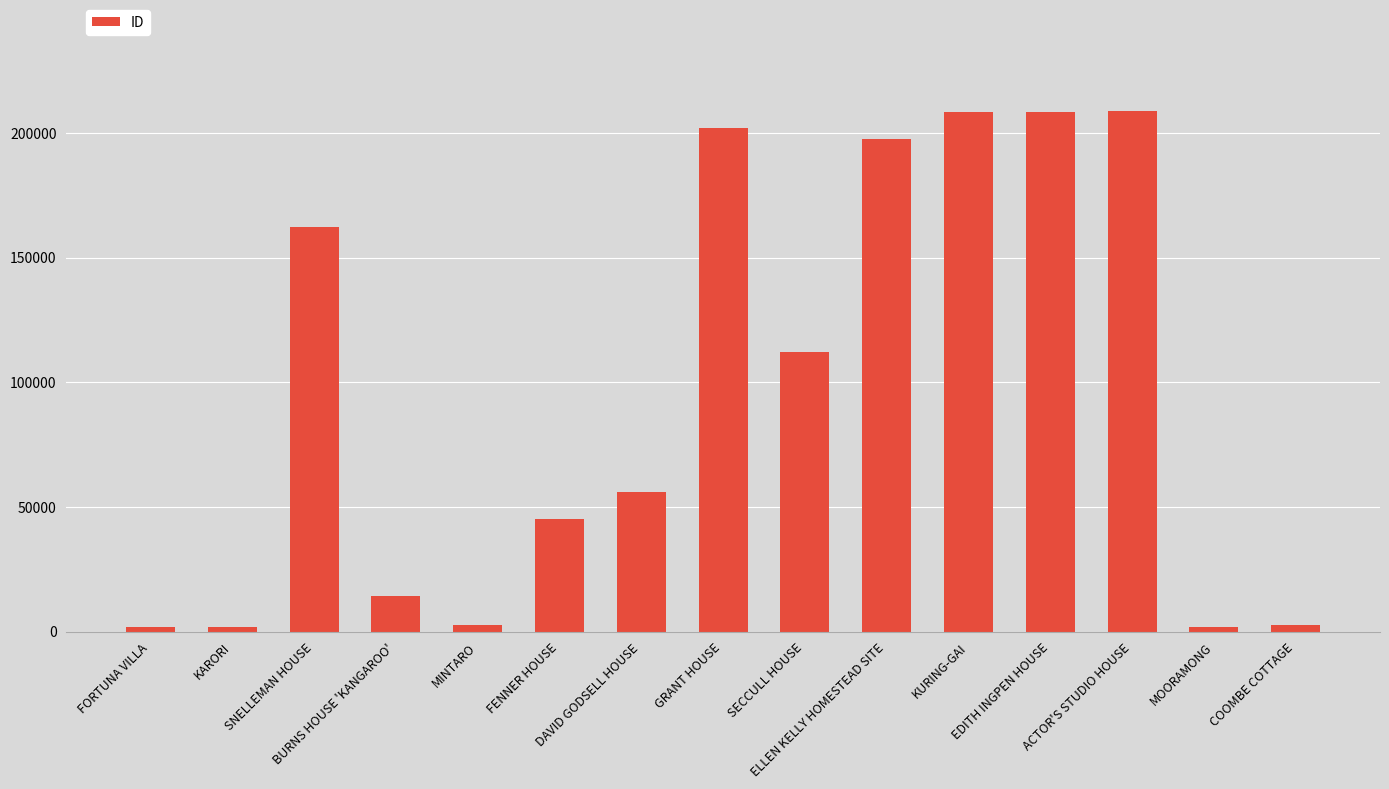

How many bars are there in total?

15